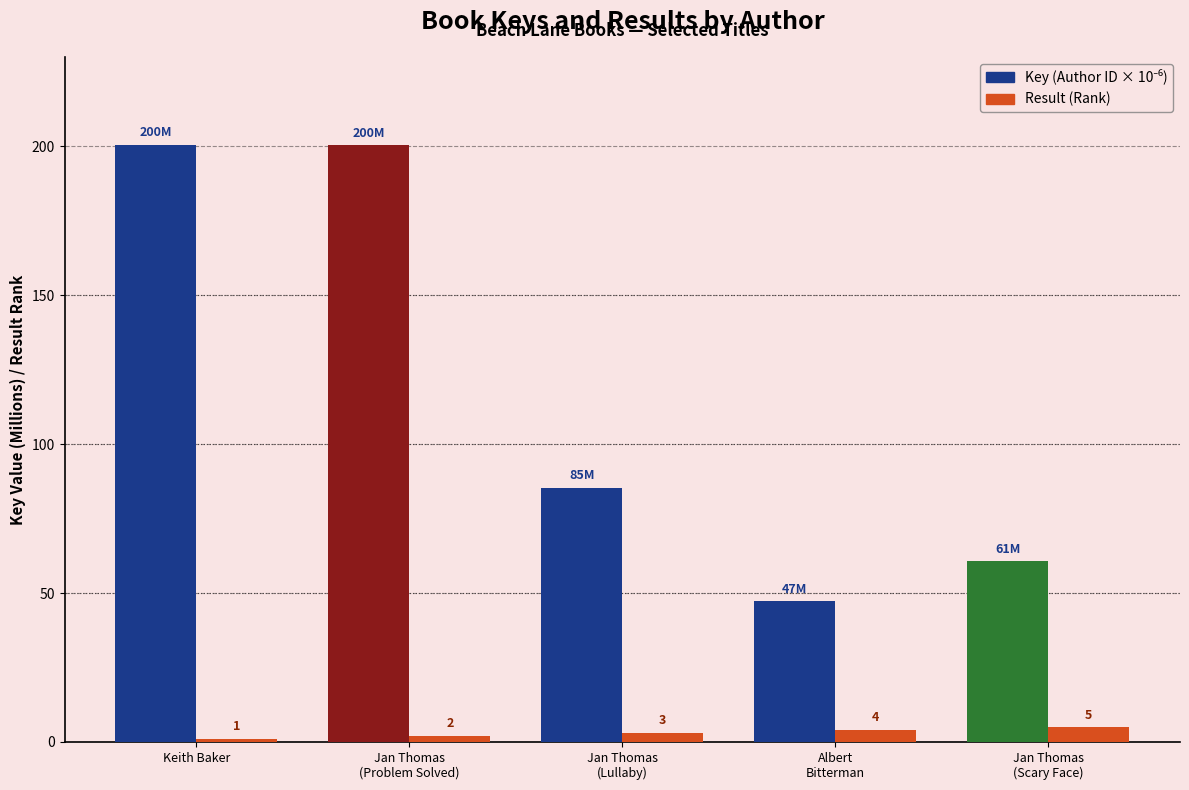

What is the minimum value shown in the chart?

1.0